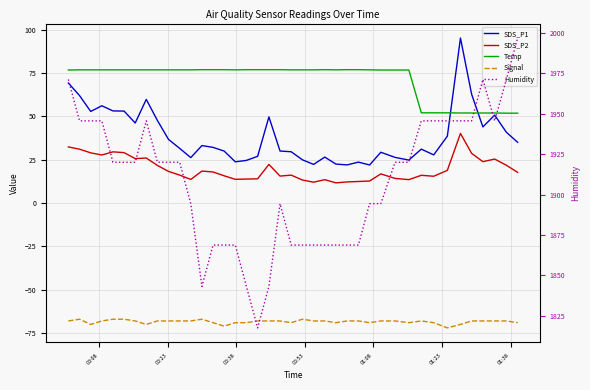

Reading left to right, what are all the values shown in this chart?

SDS_P1: 69.3	62.1	52.9	56.2	53.2	53.1	46.2	59.9	47.7	36.8	31.6	26.2	33.2	32.2	30.0	23.8	24.6	27.0	49.8	30.1	29.6	25.0	22.3	26.6	22.5	22.1	23.6	22.0	29.4	26.4	24.8	31.1	27.8	38.6	95.2	62.9	44.0	50.8	40.9	35.1
SDS_P2: 32.4	31.1	29.0	27.8	29.6	29.1	25.7	26.0	21.8	18.3	16.2	13.7	18.5	18.0	15.8	13.7	13.9	14.0	22.3	15.6	16.1	13.3	12.1	13.5	11.7	12.2	12.5	12.8	16.9	14.2	13.6	16.1	15.5	18.9	40.2	28.7	23.9	25.4	21.9	17.8
Temp: 76.8	76.9	76.9	76.9	76.9	76.9	76.9	76.9	76.9	76.9	76.9	76.9	77.0	77.0	77.0	76.9	77.0	77.0	77.0	77.0	76.9	76.9	76.9	77.0	76.9	77.0	77.0	76.9	76.8	76.8	76.8	52.1	52.1	52.1	52.0	52.0	52.0	52.0	51.9	51.9
Signal: -68.0	-67.0	-70.0	-68.0	-67.0	-67.0	-68.0	-70.0	-68.0	-68.0	-68.0	-68.0	-67.0	-69.0	-71.0	-69.0	-69.0	-68.0	-68.0	-68.0	-69.0	-67.0	-68.0	-68.0	-69.0	-68.0	-68.0	-69.0	-68.0	-68.0	-69.0	-68.0	-69.0	-72.0	-70.0	-68.0	-68.0	-68.0	-68.0	-69.0
Humidity: 1971.2	1945.6	1945.6	1945.6	1920.0	1920.0	1920.0	1945.6	1920.0	1920.0	1920.0	1894.4	1843.2	1868.8	1868.8	1868.8	1843.2	1817.6	1843.2	1894.4	1868.8	1868.8	1868.8	1868.8	1868.8	1868.8	1868.8	1894.4	1894.4	1920.0	1920.0	1945.6	1945.6	1945.6	1945.6	1945.6	1971.2	1945.6	1971.2	1996.8